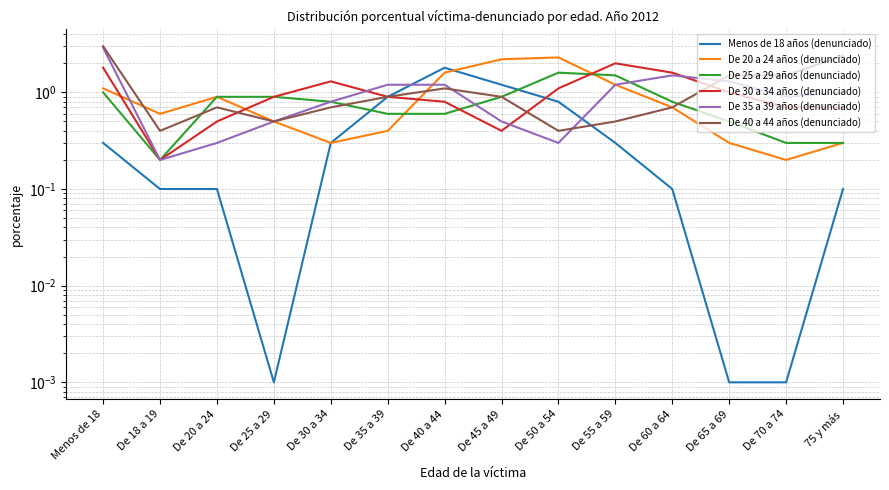

After their last crossing, which series has the higher values: De 40 a 44 años (denunciado) or De 35 a 39 años (denunciado)?

De 40 a 44 años (denunciado)